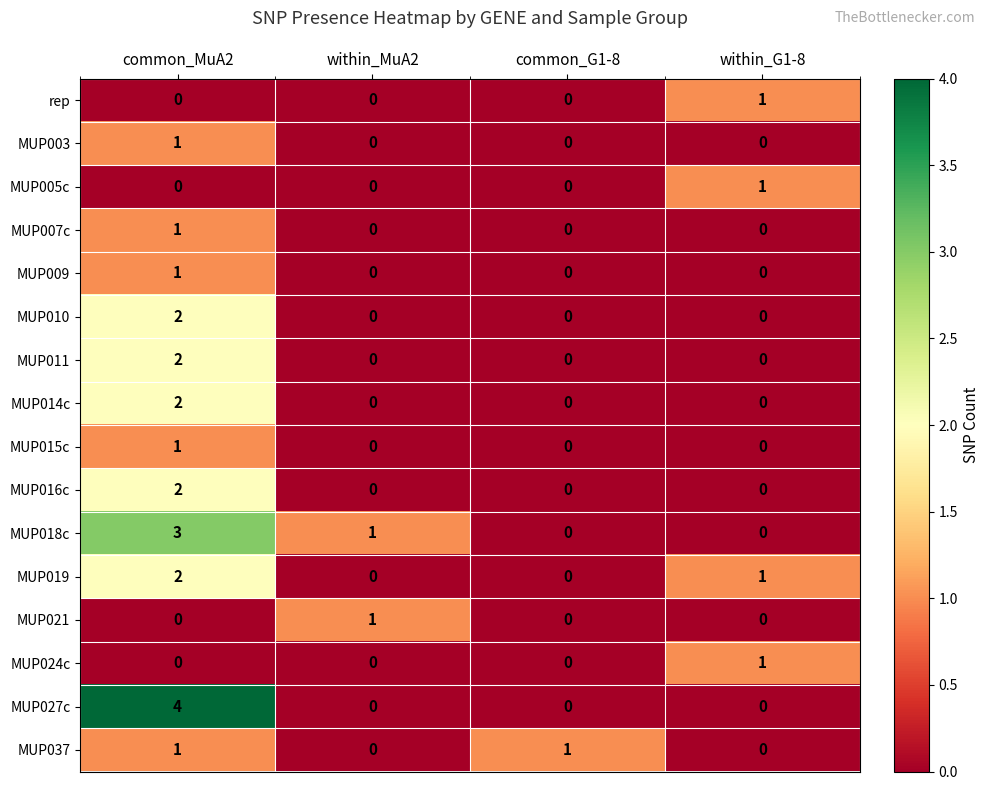

Which series has the widest spread of values?

MUP027c